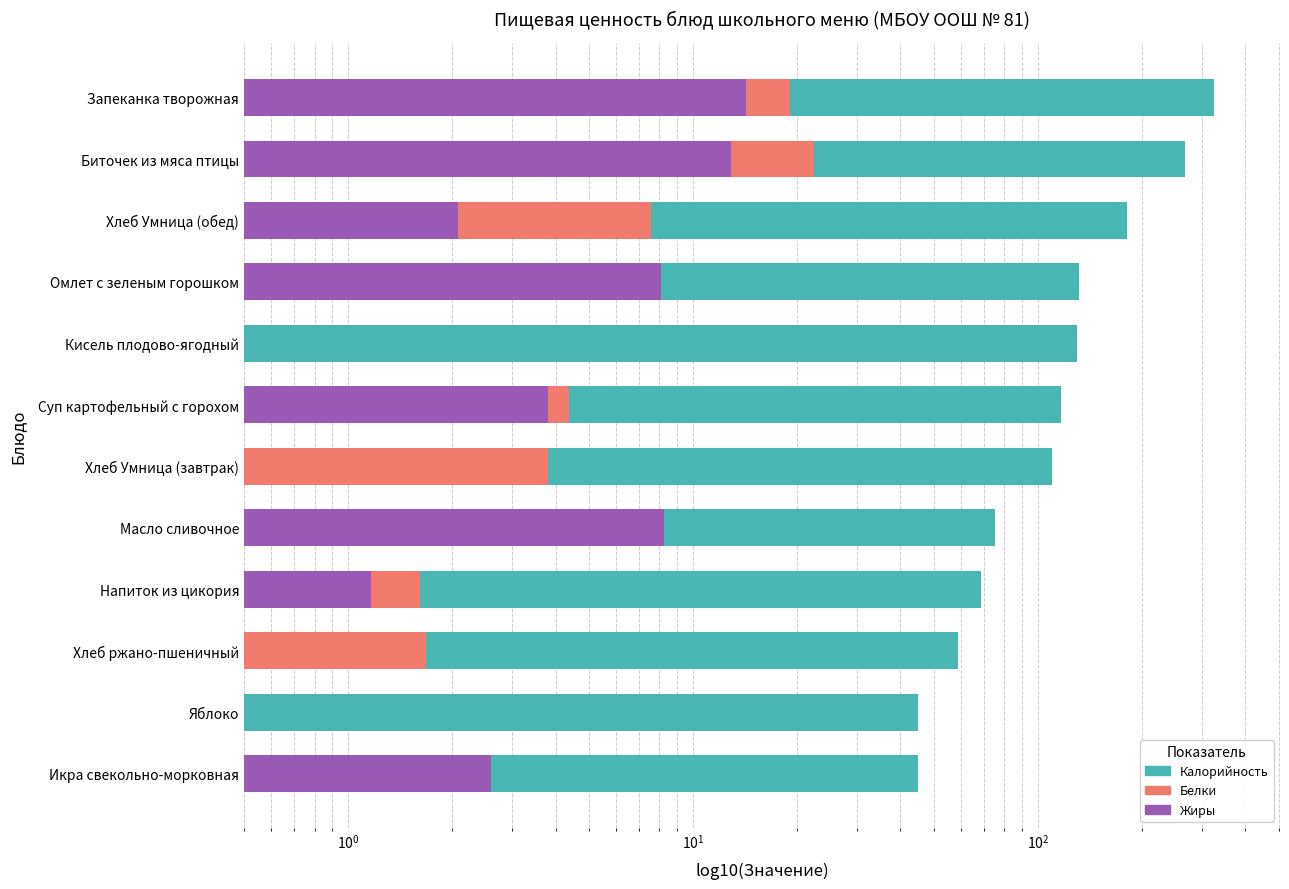

At how many categories does at least one series exceed 136?

3